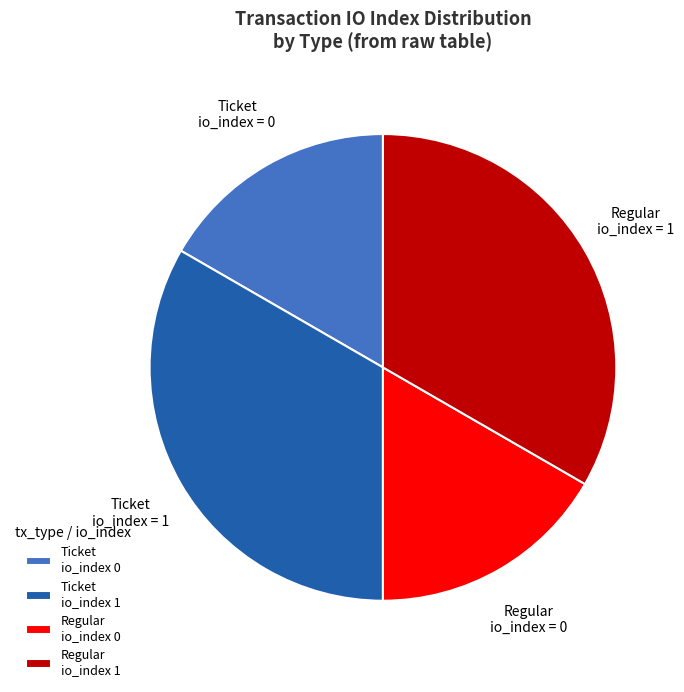

Is there any slice that represents more than half of the pie?

No